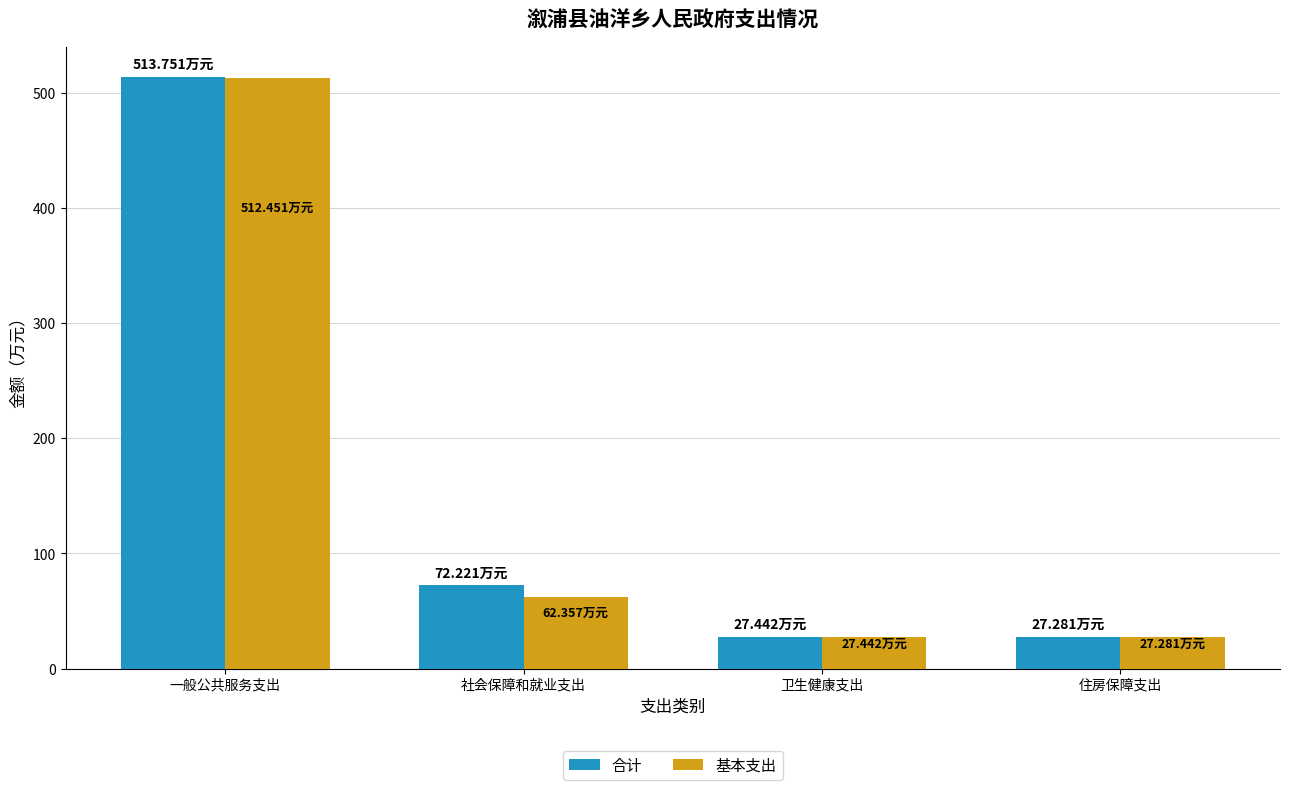

Rank the series at 社会保障和就业支出 from lowest to highest value.

基本支出, 合计